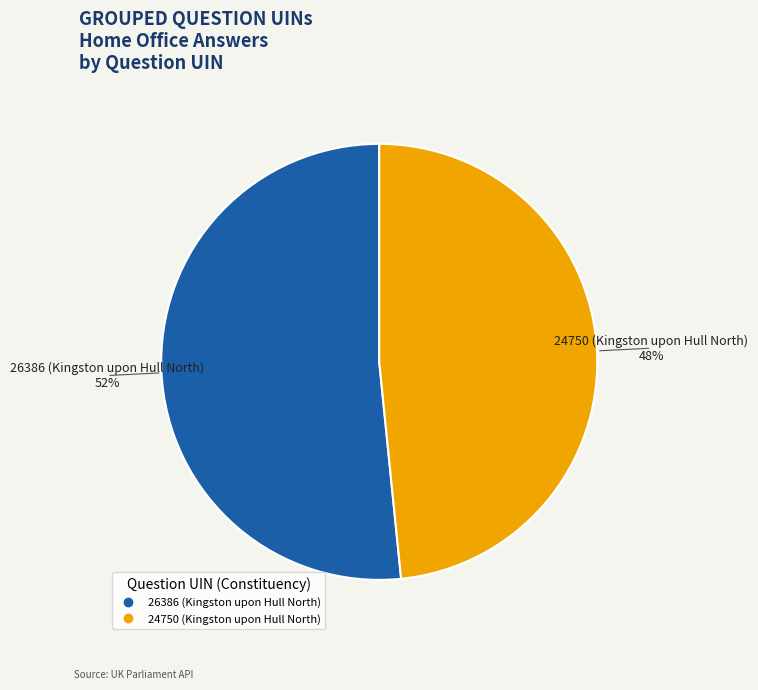

Combined, do 24750 (Kingston upon Hull North) and 26386 (Kingston upon Hull North) account for over 50%?

Yes